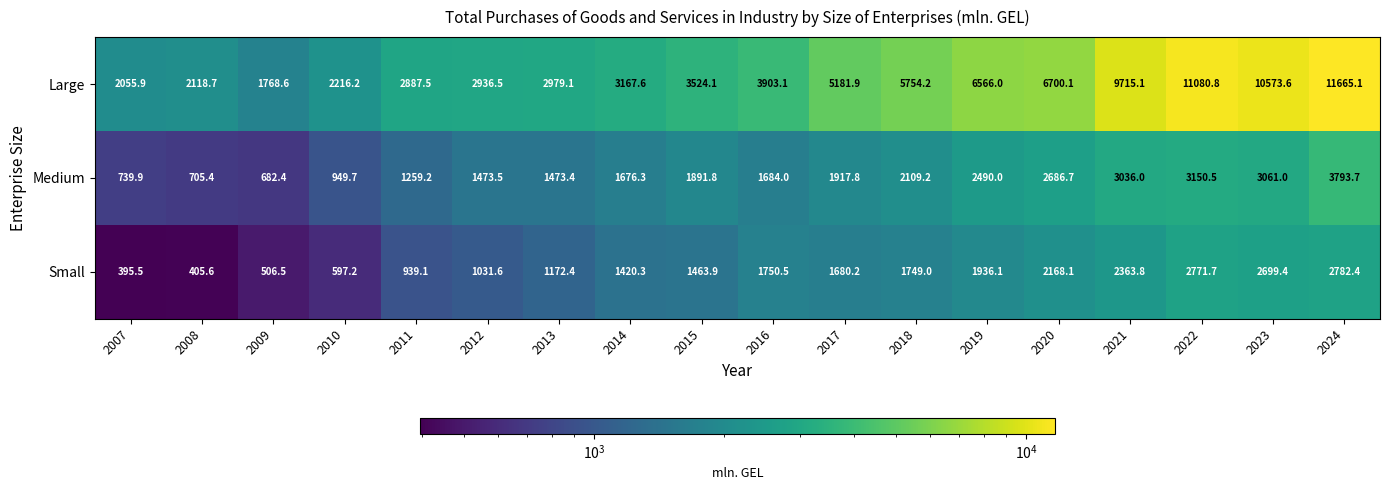

What is the difference between the highest and lowest values at 2022?

8309.1